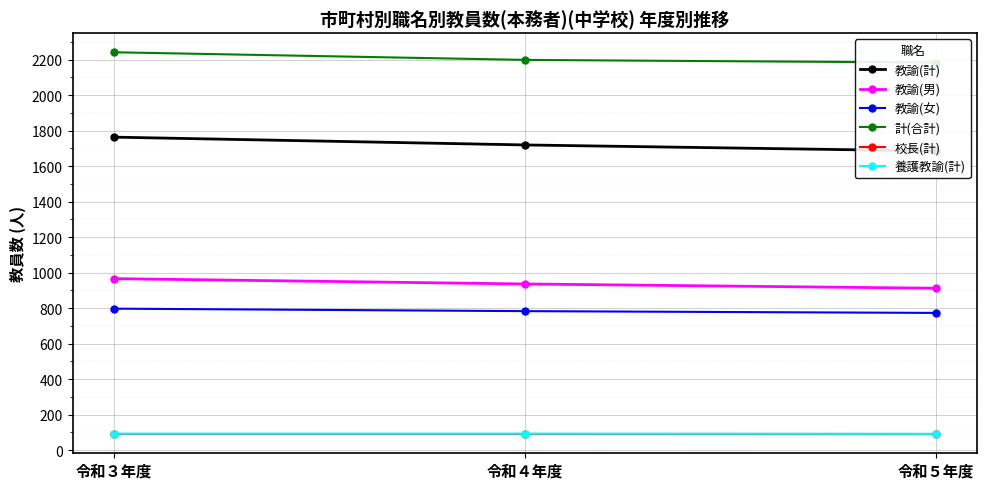

Does the chart display data point markers on the line(s)?

Yes